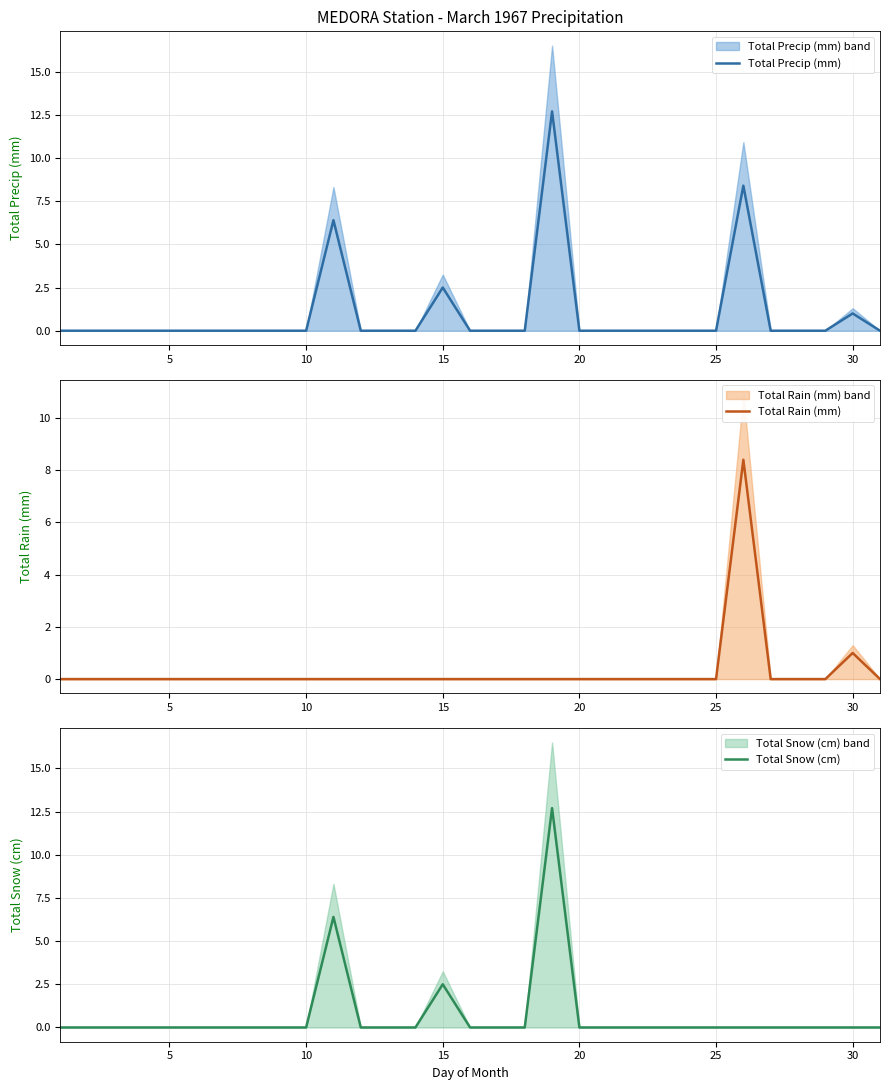

Rank the series by their maximum value, from highest to lowest.

Total Precip (mm), Total Snow (cm), Total Rain (mm)